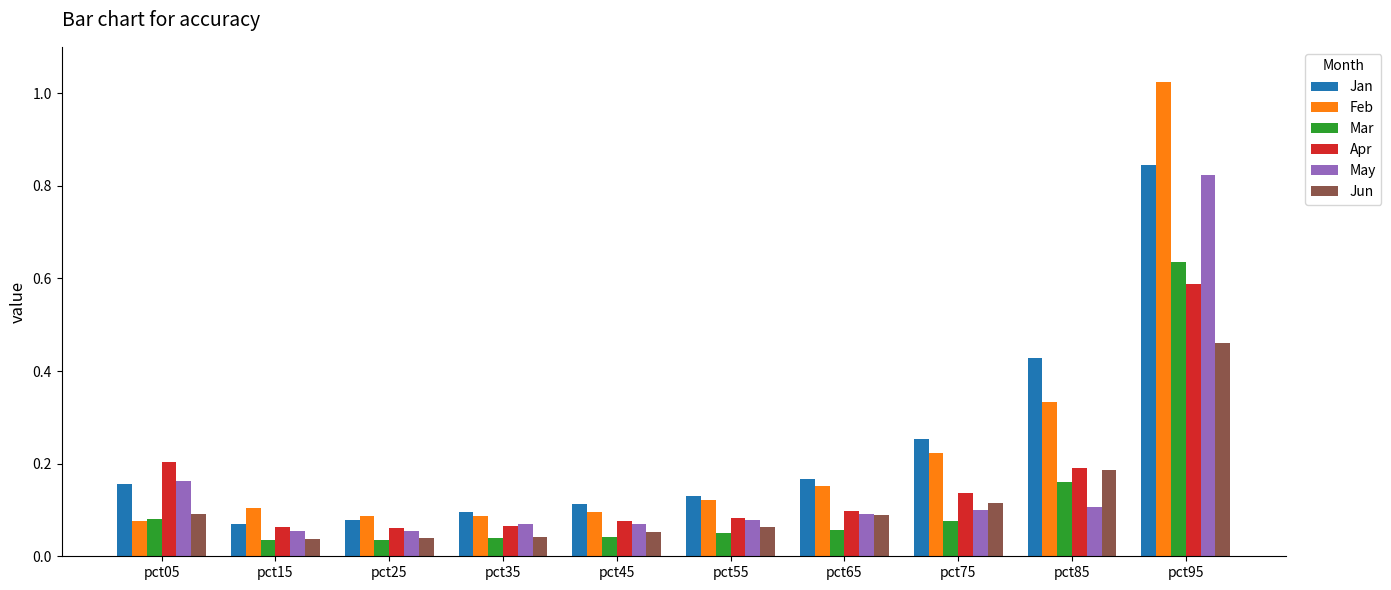

How many bars are there in total?

60